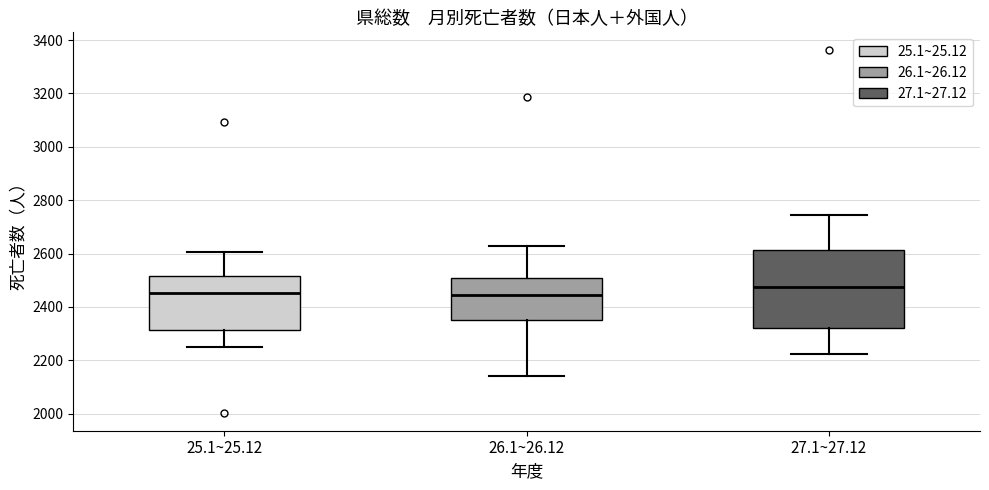

Comparing the boxes themselves (not the whiskers), which one is the tallest?

27.1~27.12